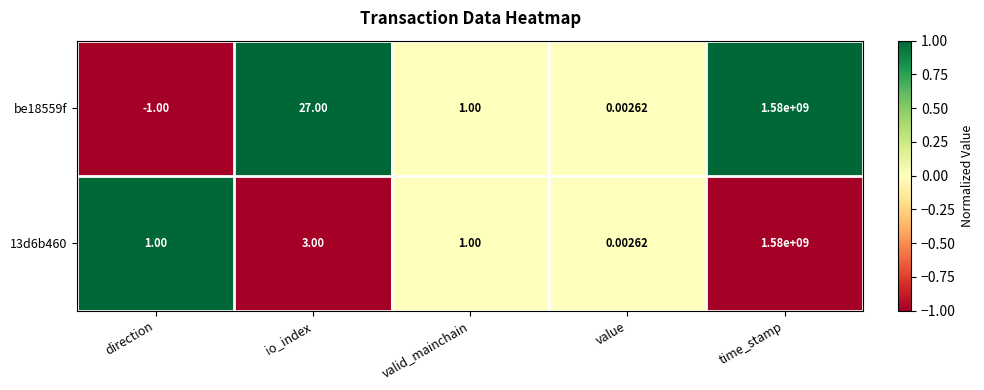

At io_index, list the series in order from largest to smallest.

be18559f, 13d6b460